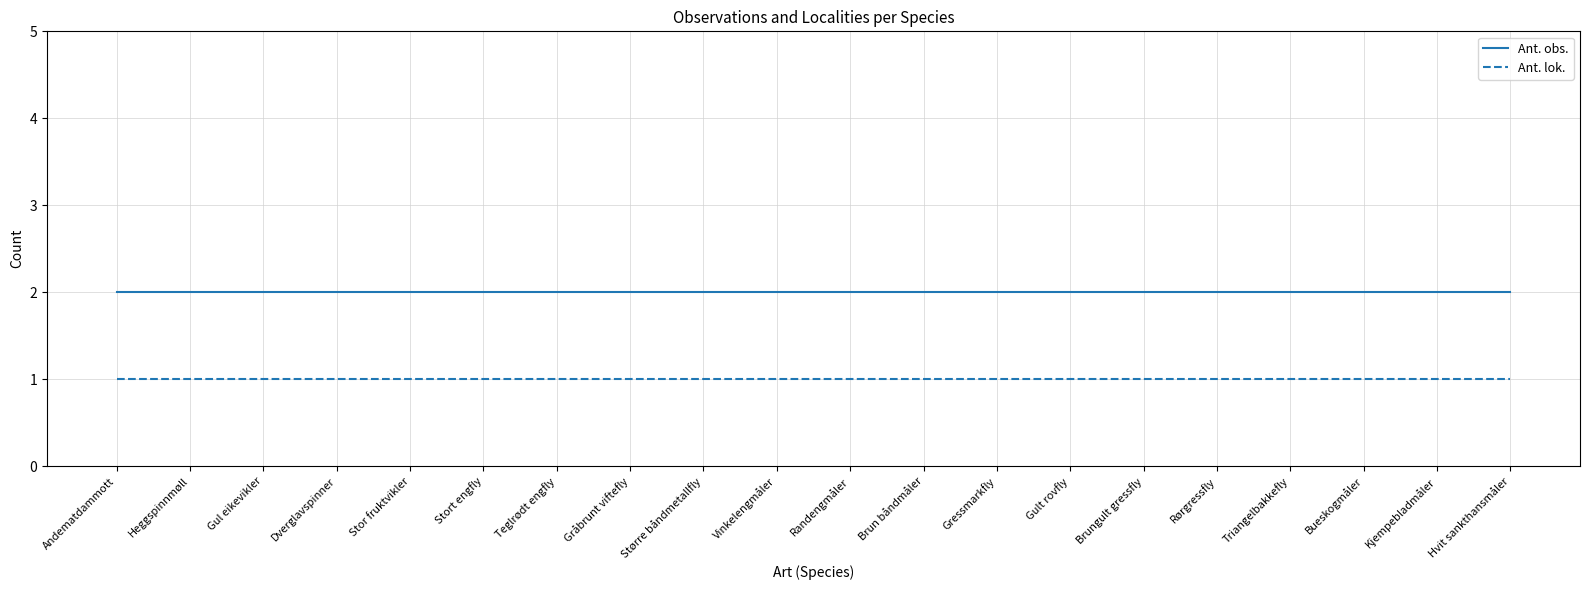

Count the number of data series in this chart.

2